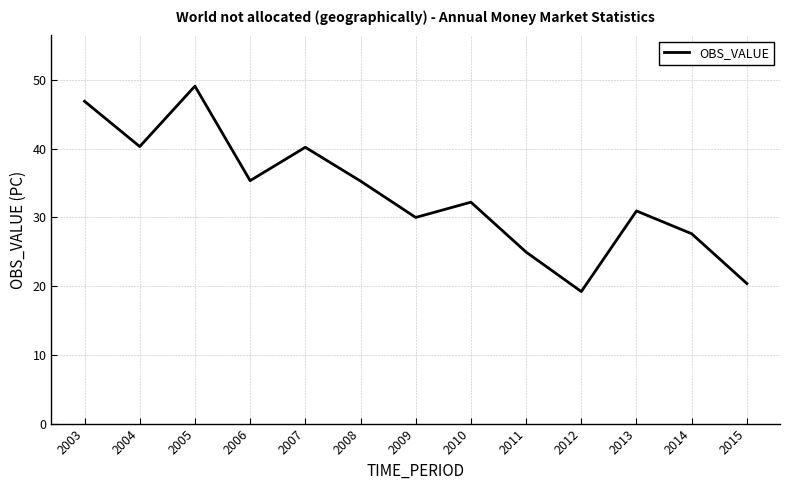

Read the value at 2010.

32.2